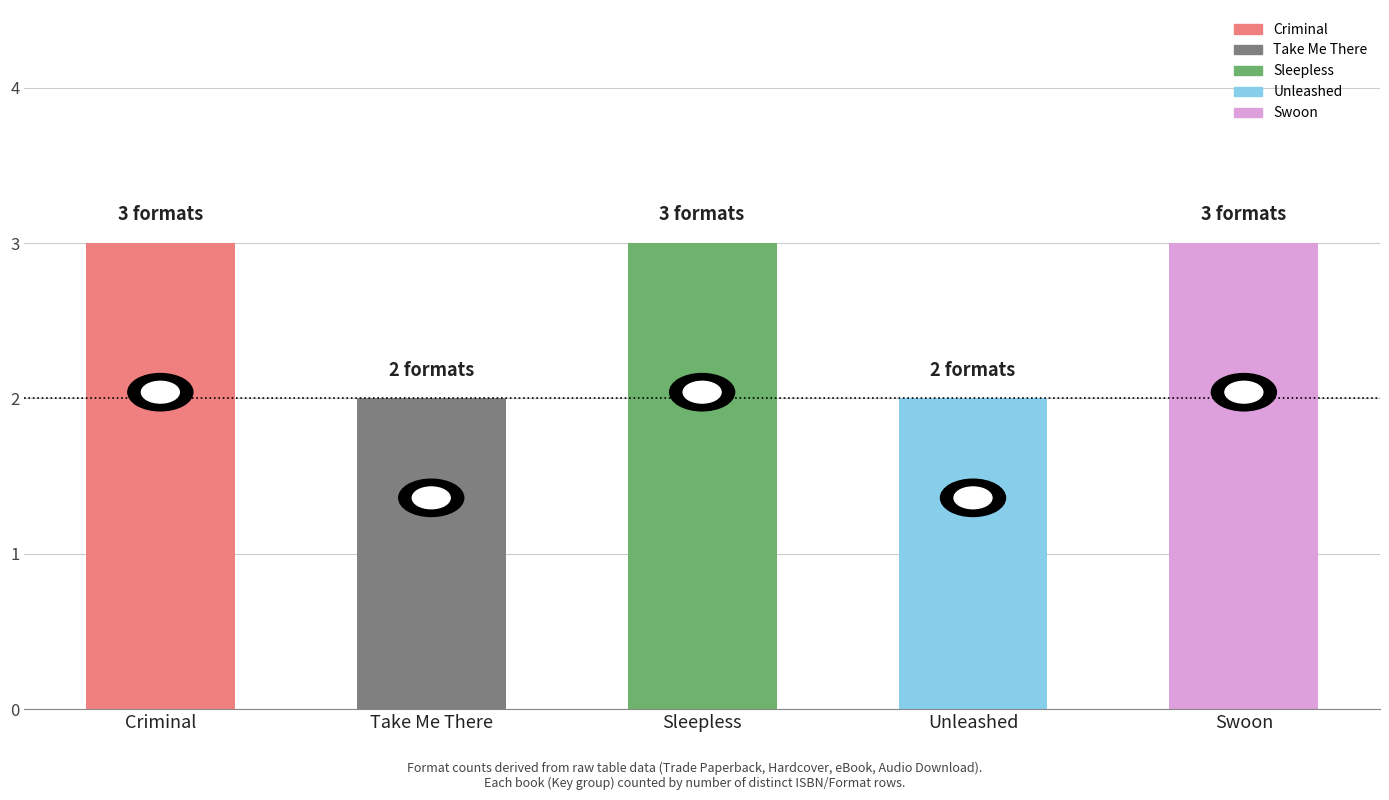

Approximately how many times larger is the value at Take Me There compared to Swoon?

0.7